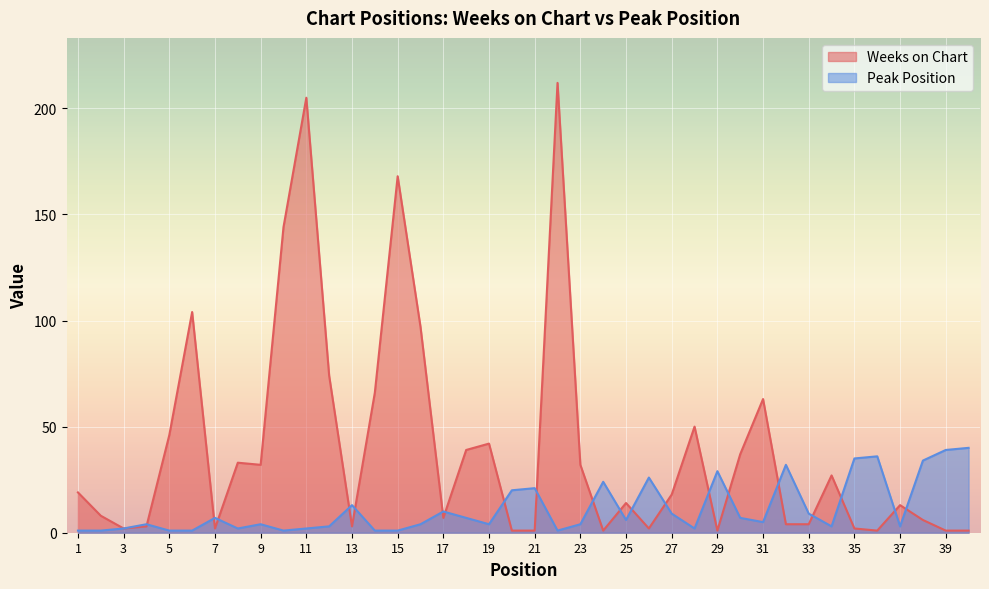

What is the maximum value for Peak Position?

40